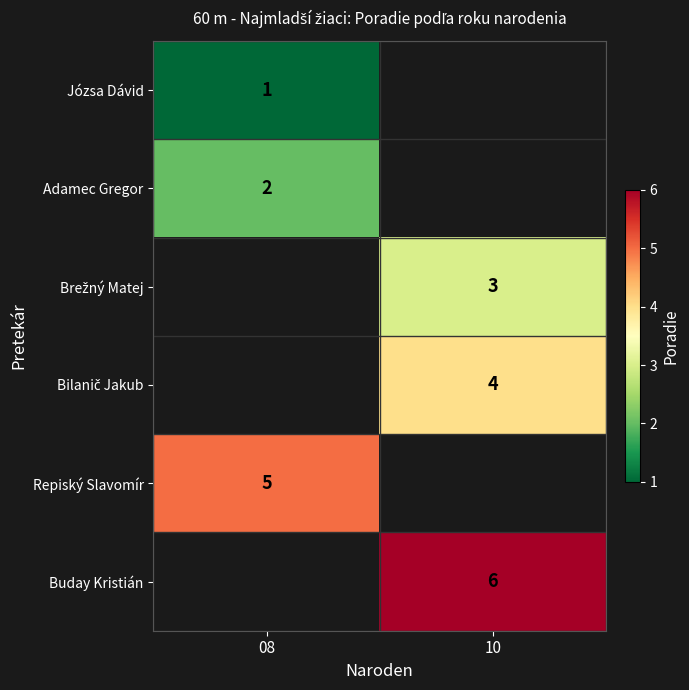

Is it true that Adamec Gregor equals 3 at 08?

False